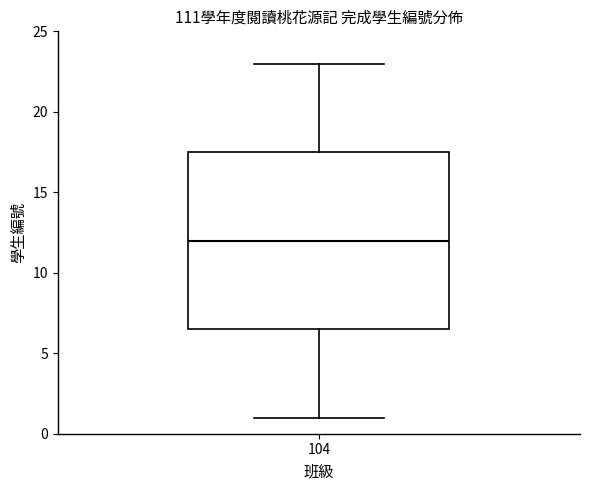

Where does the upper whisker of the box at x = 104 end on the y-axis? The values are not printed on the chart, so give them approximately, as read against the axis.

23.0